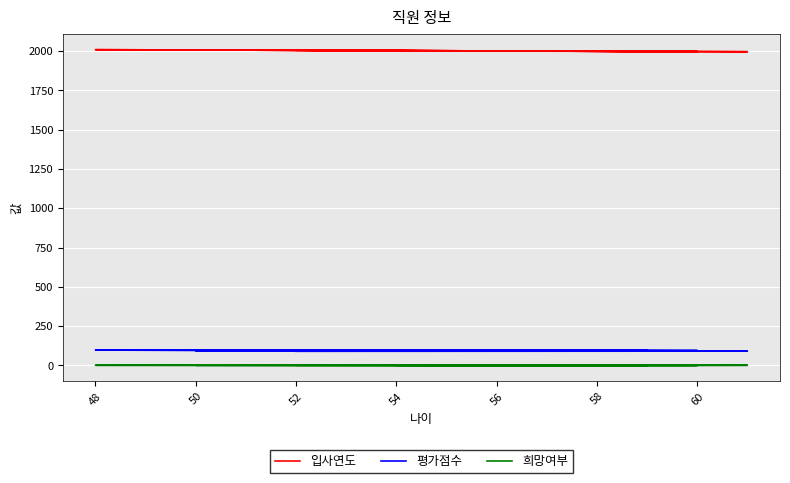

True or false: 입사연도 and 희망여부 intersect in this chart.

False